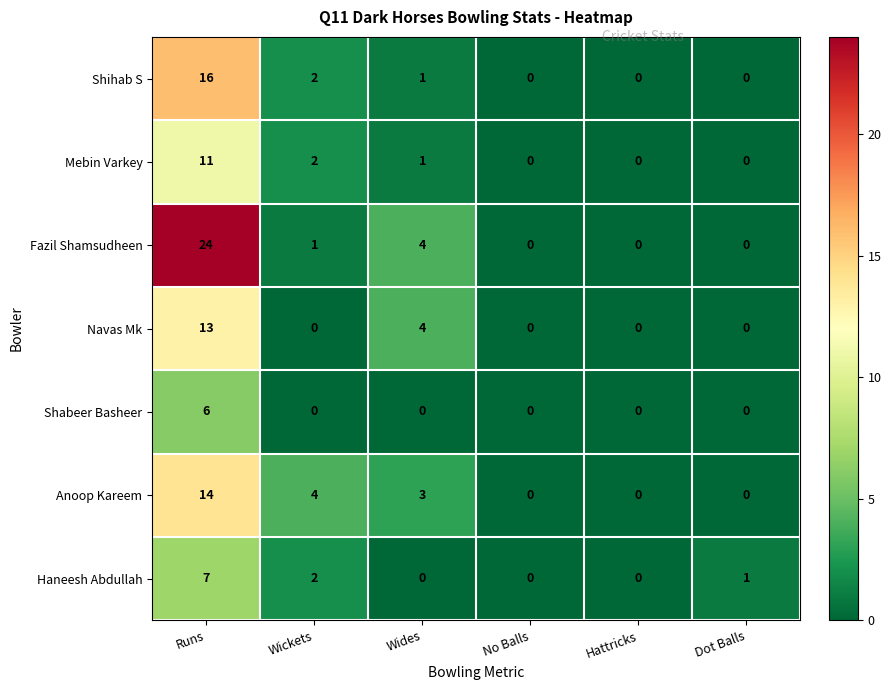

What is the total value across all series at Wides?

13